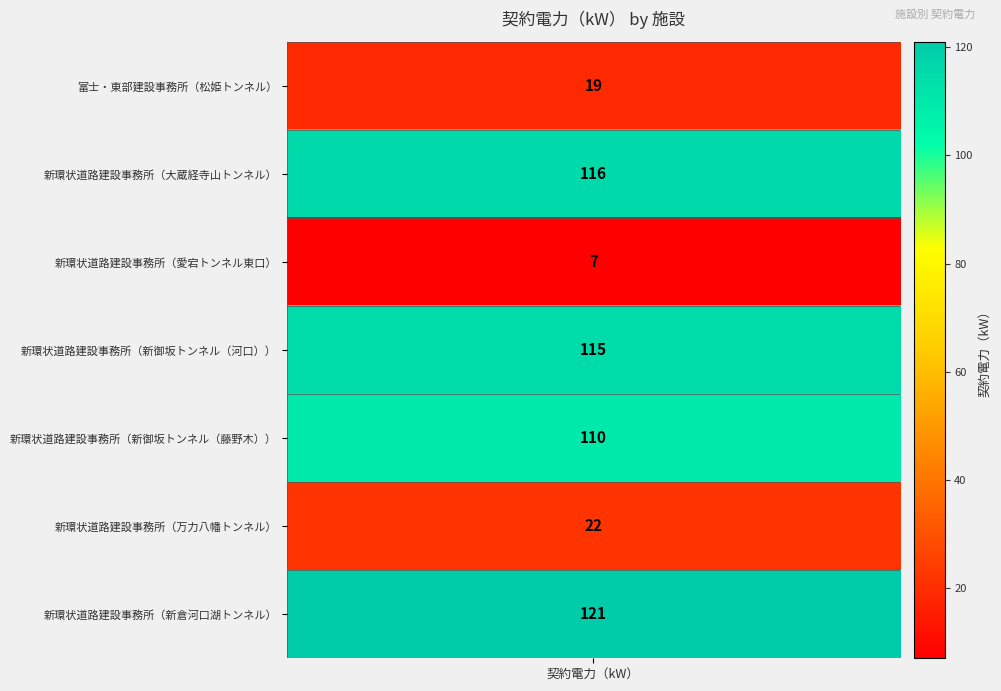

What is the difference between the second highest and minimum values?

109